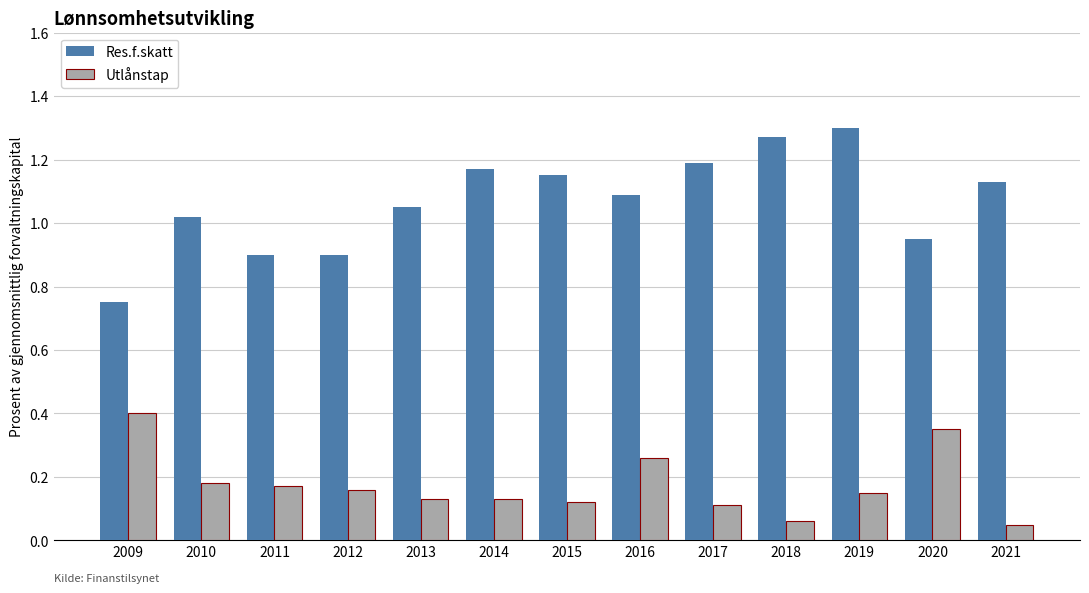

Which series has the largest range (max minus min)?

Res.f.skatt